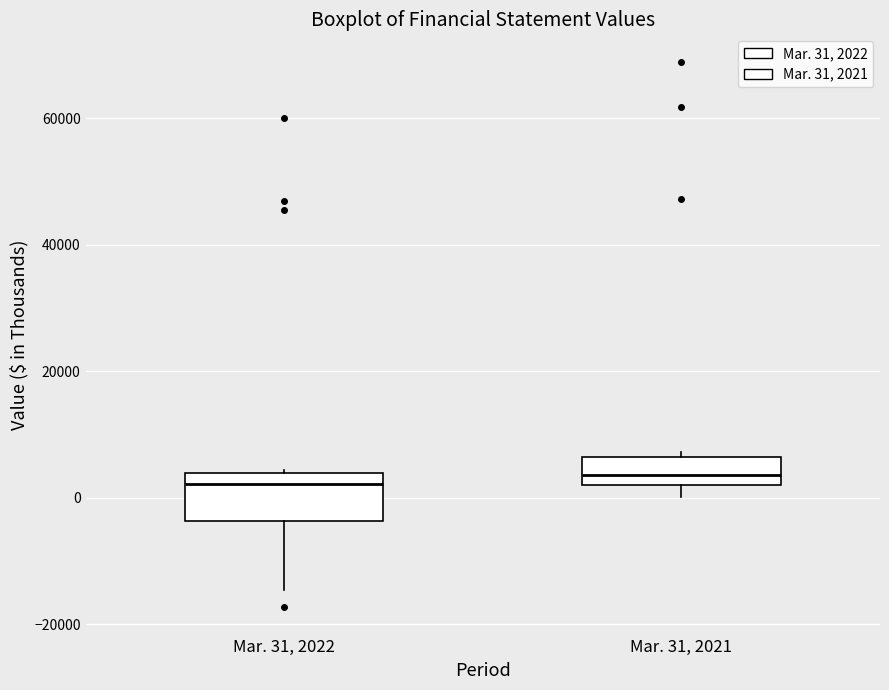

Which box is the tallest, from its lower edge to its upper edge?

Mar. 31, 2022